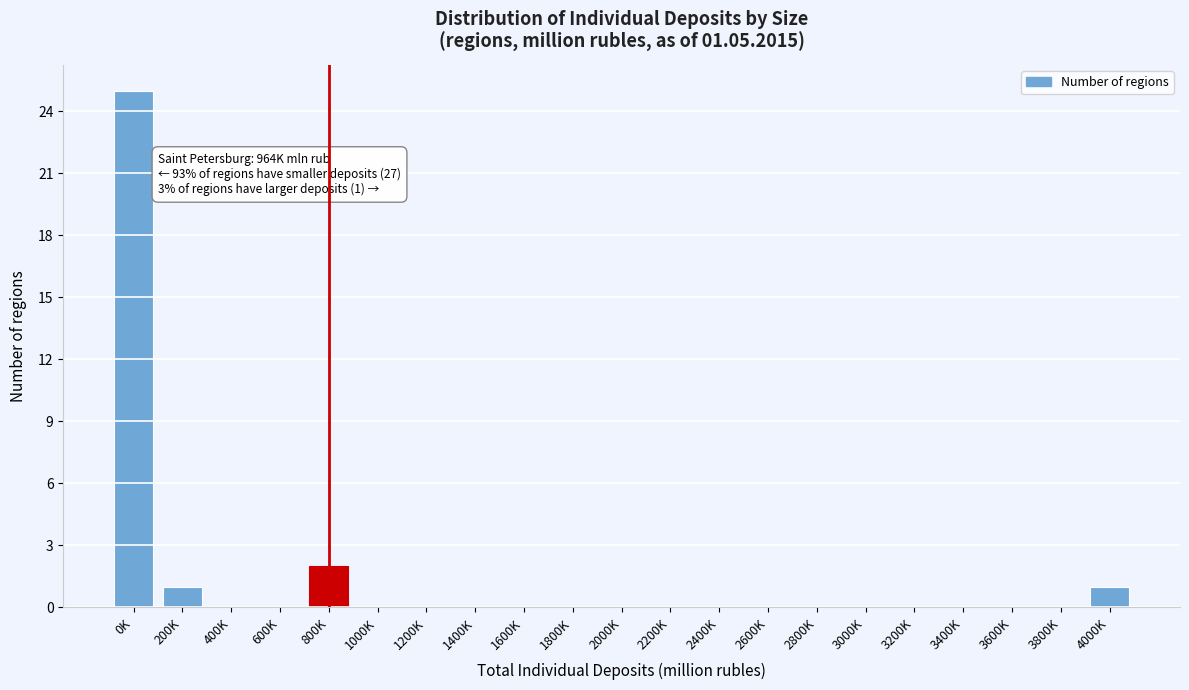

Reading left to right, what are all the values shown in this chart?

0K=25	200K=1	400K=0	600K=0	800K=2	1000K=0	1200K=0	1400K=0	1600K=0	1800K=0	2000K=0	2200K=0	2400K=0	2600K=0	2800K=0	3000K=0	3200K=0	3400K=0	3600K=0	3800K=0	4000K=1